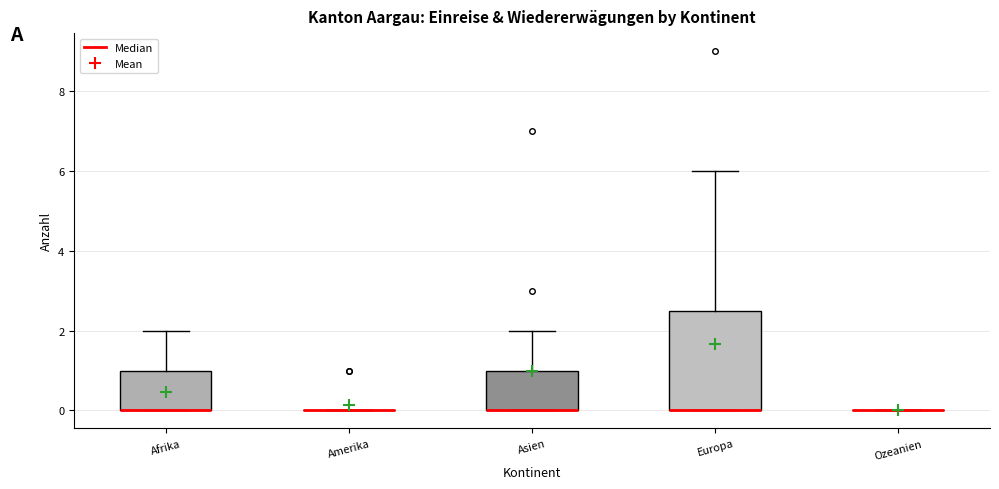

Where is the upper edge of the box for Europa on the y-axis? The values are not printed on the chart, so give them approximately, as read against the axis.

2.6